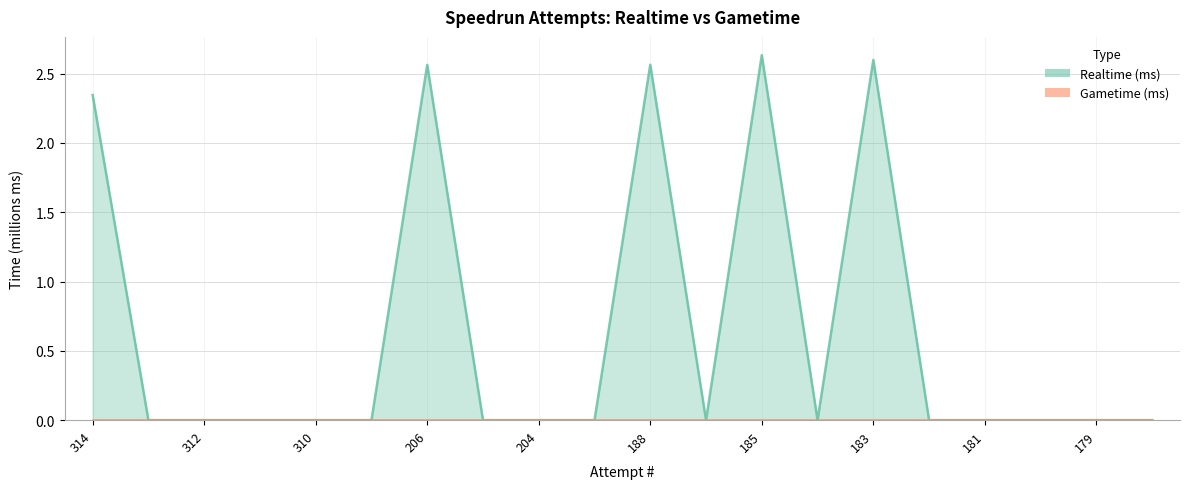

What are all the series names shown in the legend?

Realtime (ms), Gametime (ms)